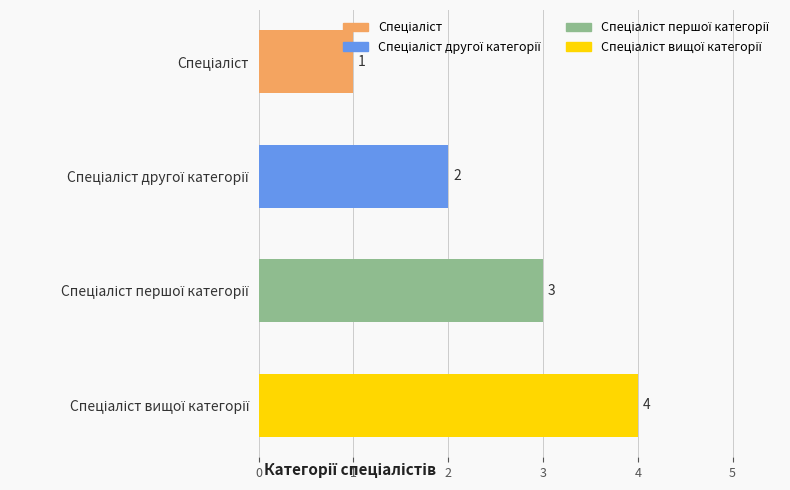

What is the maximum value shown in the chart?

4